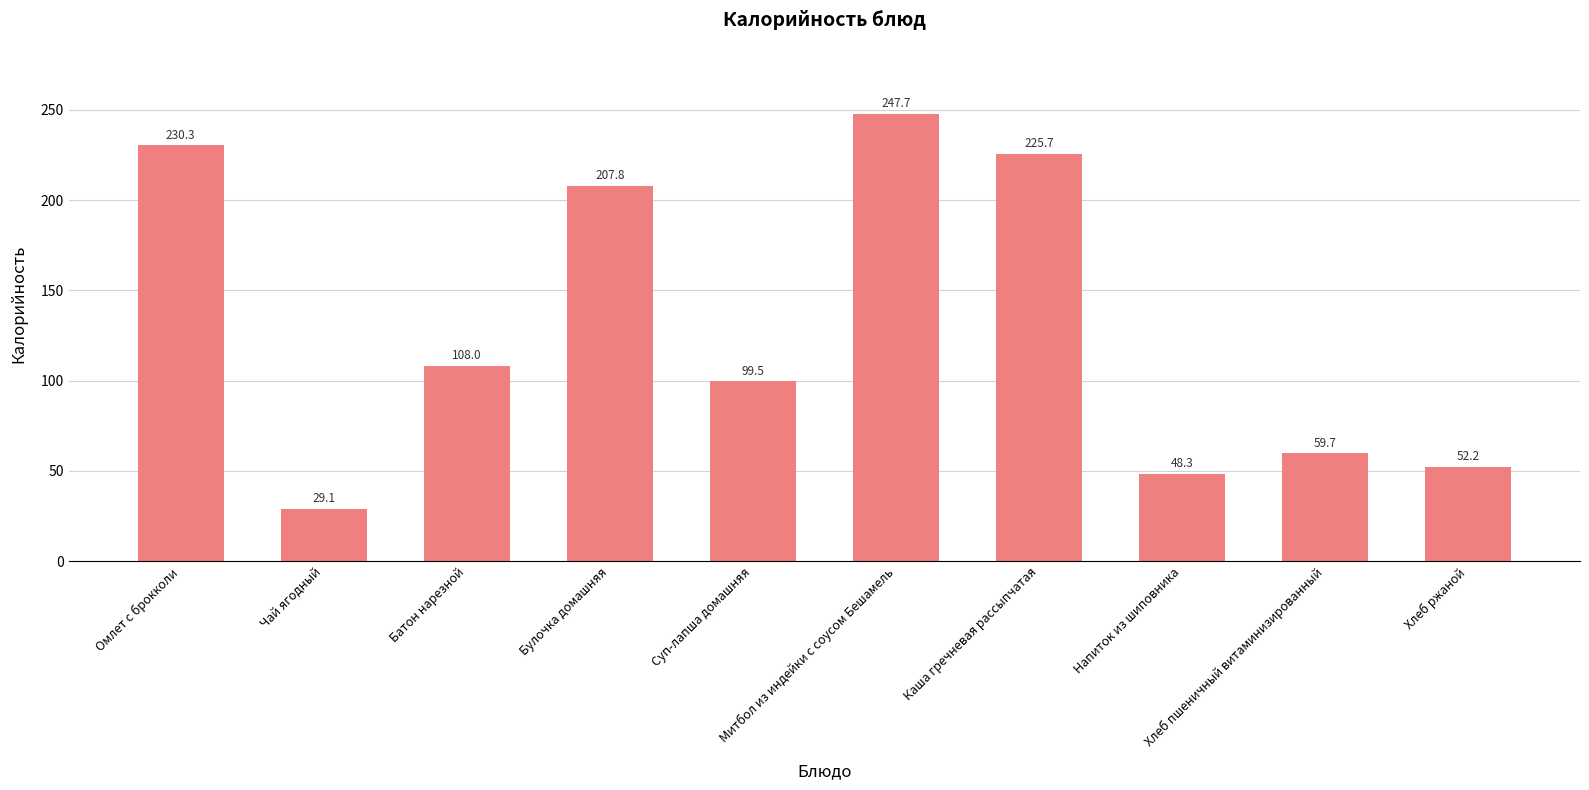

Which category has the highest value across all series?

Митбол из индейки с соусом Бешамель